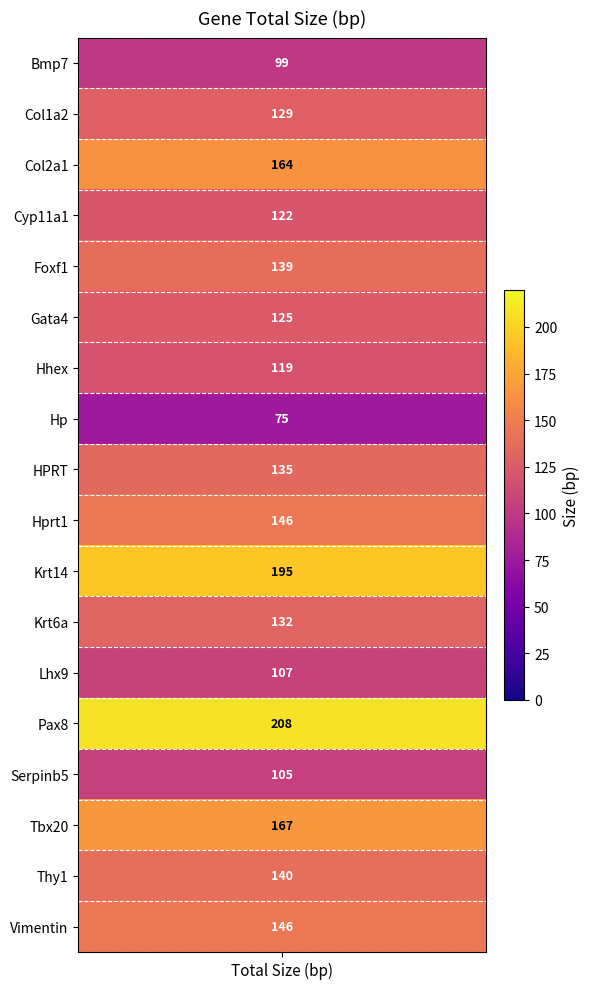

Between 10 and 14, which is larger?

10